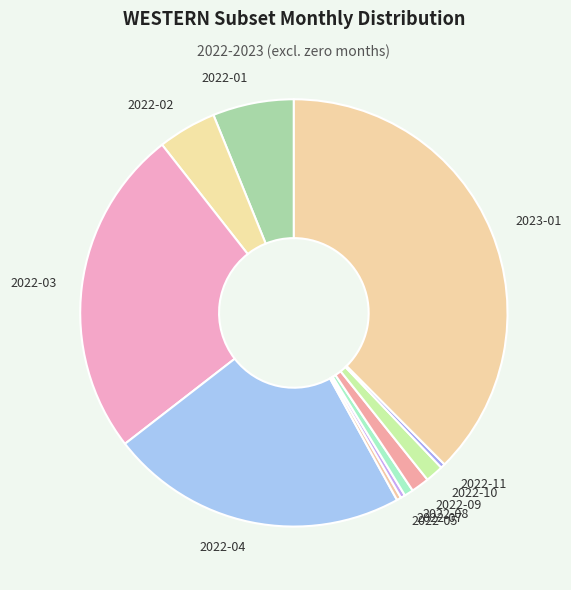

Combined, do 2022-02 and 2022-05 account for over 50%?

No